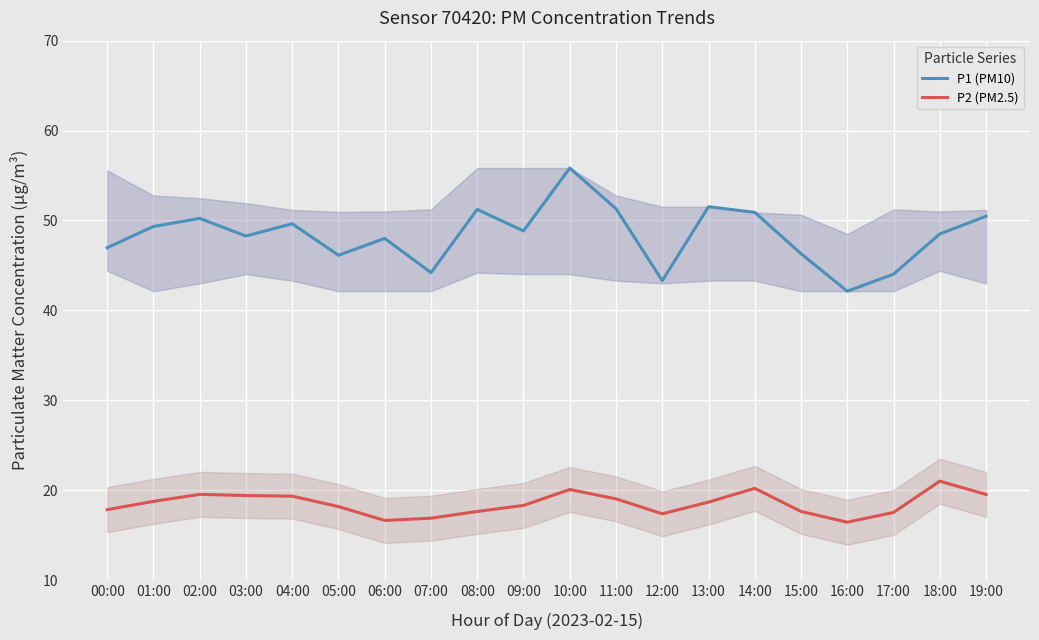

Which category has the highest value across all series?

10:00